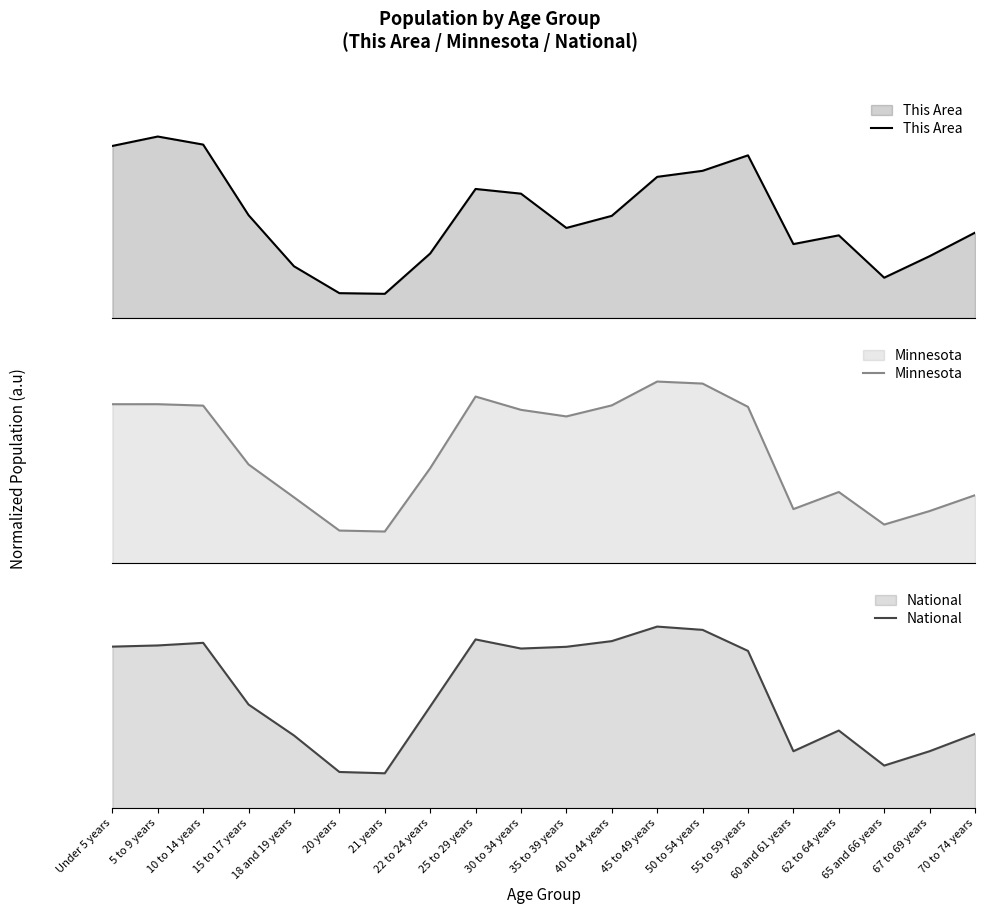

Reading left to right, extract all data points from this chart.

This Area: 0.9	1.0	1.0	0.6	0.3	0.1	0.1	0.4	0.7	0.7	0.5	0.6	0.8	0.8	0.9	0.4	0.5	0.2	0.3	0.5
Minnesota: 0.9	0.9	0.9	0.5	0.4	0.2	0.2	0.5	0.9	0.8	0.8	0.9	1.0	1.0	0.9	0.3	0.4	0.2	0.3	0.4
National: 0.9	0.9	0.9	0.6	0.4	0.2	0.2	0.6	0.9	0.9	0.9	0.9	1.0	1.0	0.9	0.3	0.4	0.2	0.3	0.4